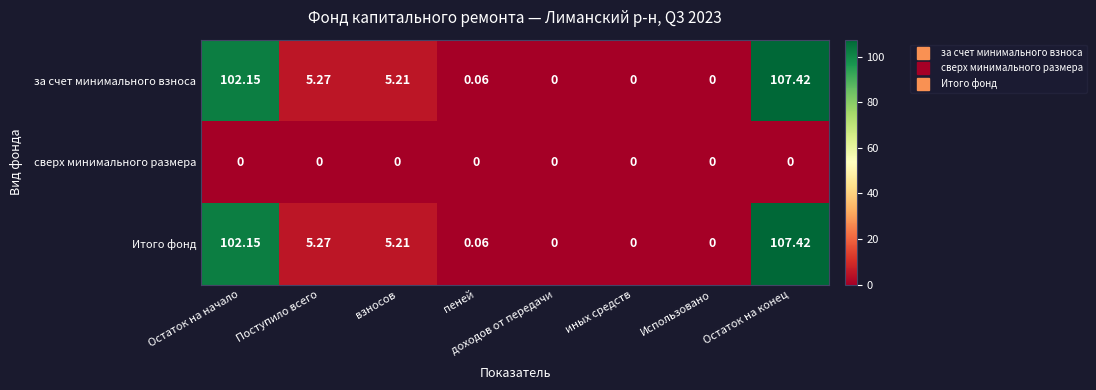

At which category is the sum across all series the highest?

Остаток на конец